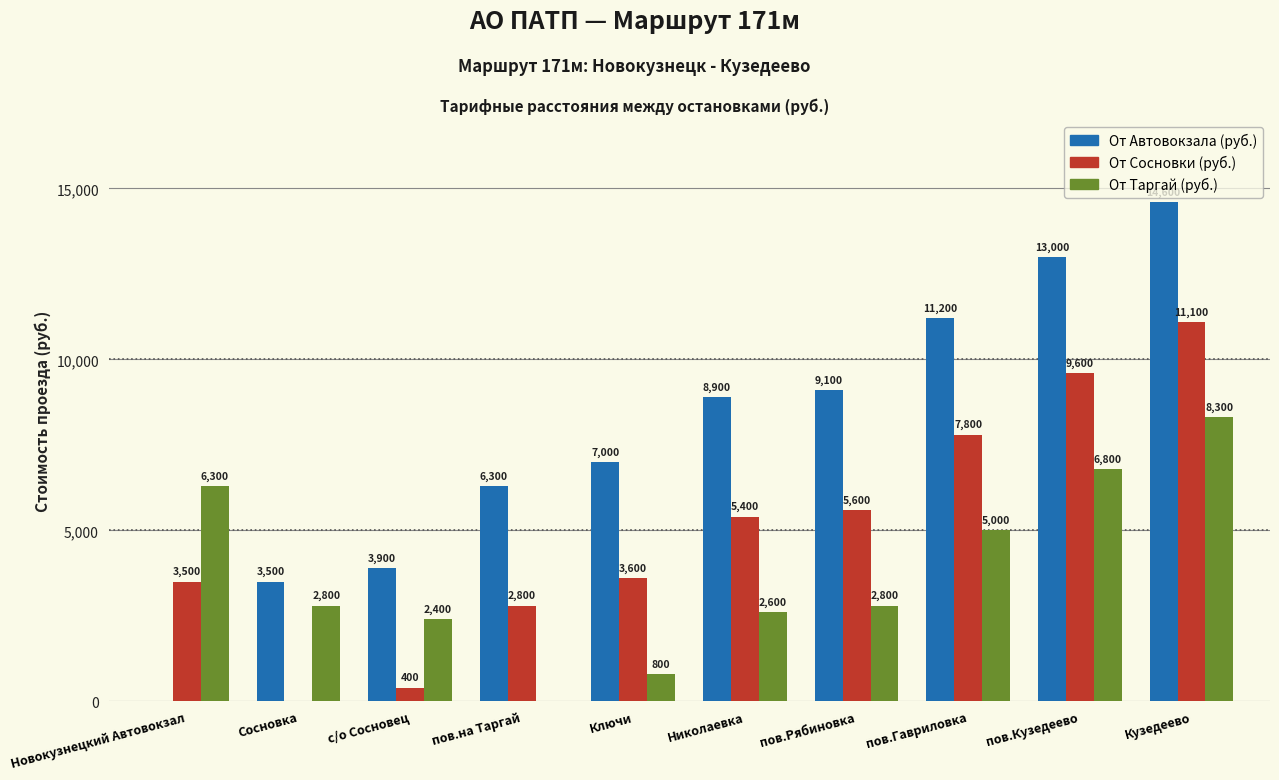

Which series has the widest spread of values?

От Автовокзала (руб.)